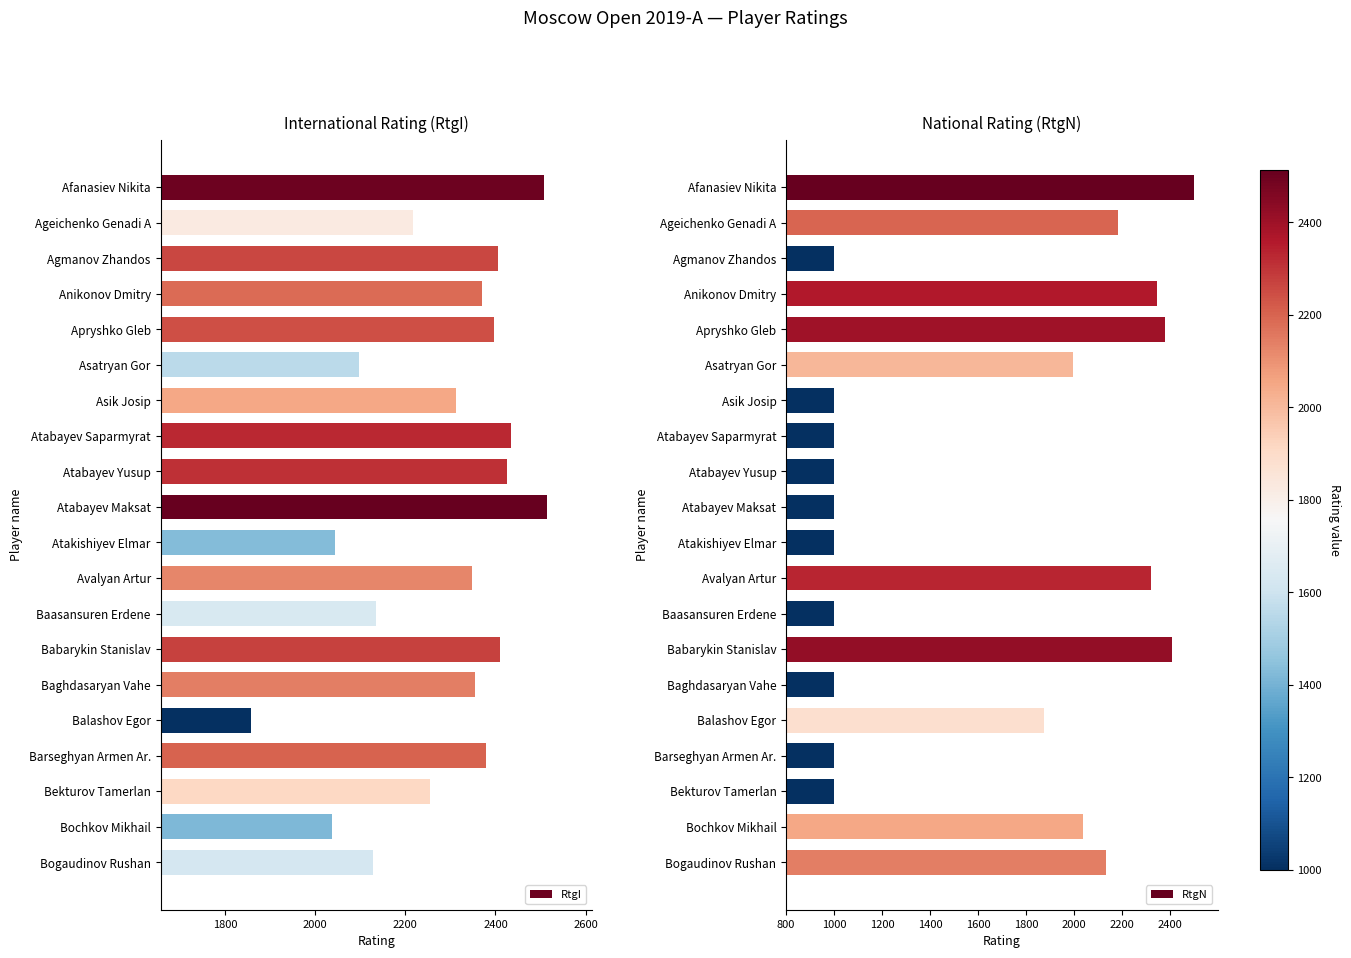

How many data points in RtgN are less than 1877?

10